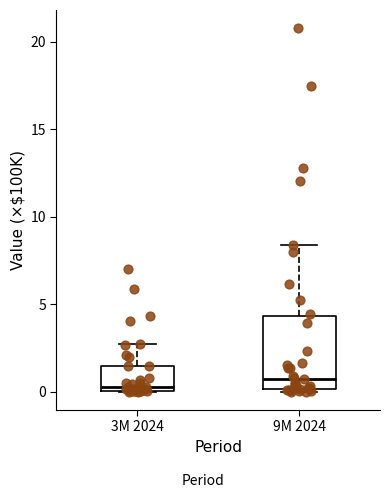

Reading left to right, read every box against the y-axis: the position of its median line, the range the box covers, and the ends of its whiskers. The values are not printed on the chart, so give them approximately, as read against the axis.

3M 2024: median 0.5, box 0.0 to 1.5, whiskers 0.0 to 2.5
9M 2024: median 0.5, box 0.0 to 4.5, whiskers 0.0 (just below the box's lower edge) to 8.5